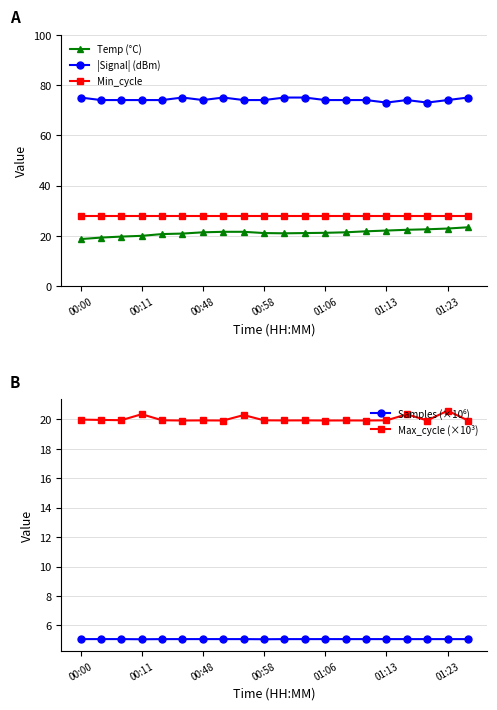

At which label does Max_cycle (×10³) reach its peak?

01:23